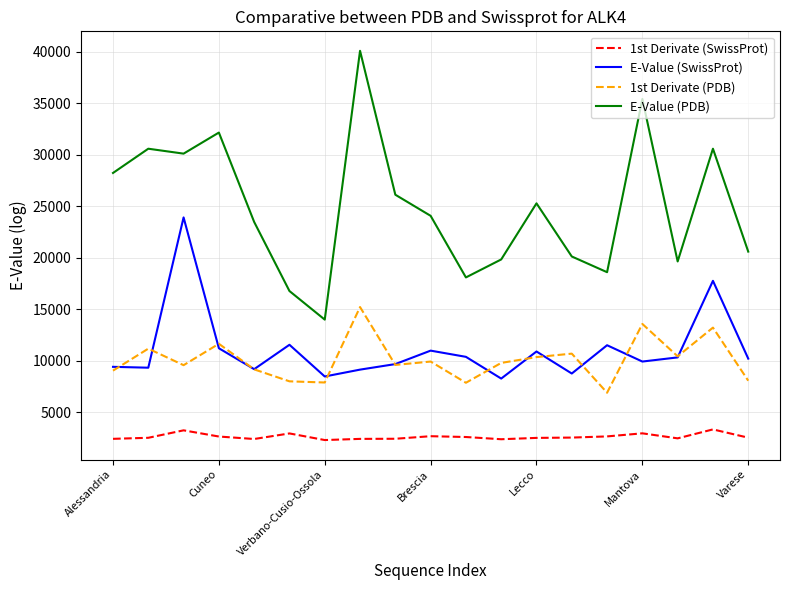

True or false: E-Value (SwissProt) has more than 2 points higher than both neighbors.

True